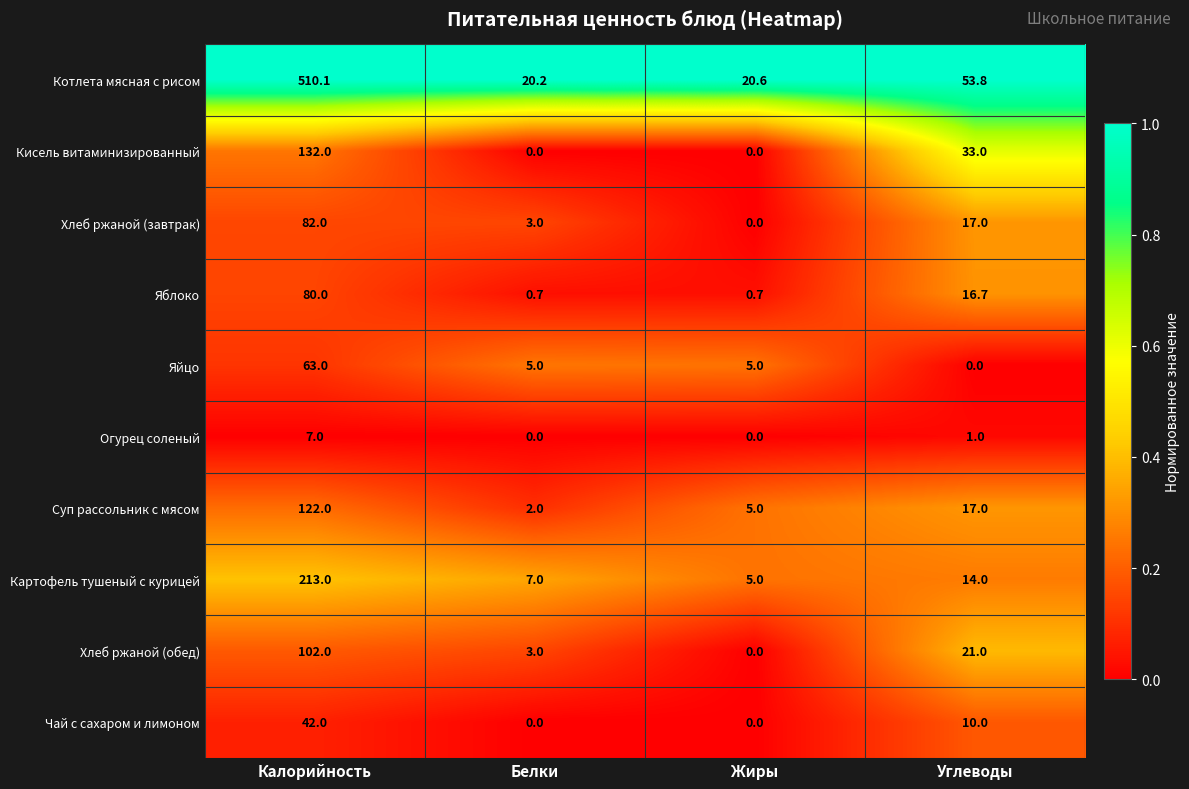

Which series has the largest range (max minus min)?

Котлета мясная с рисом